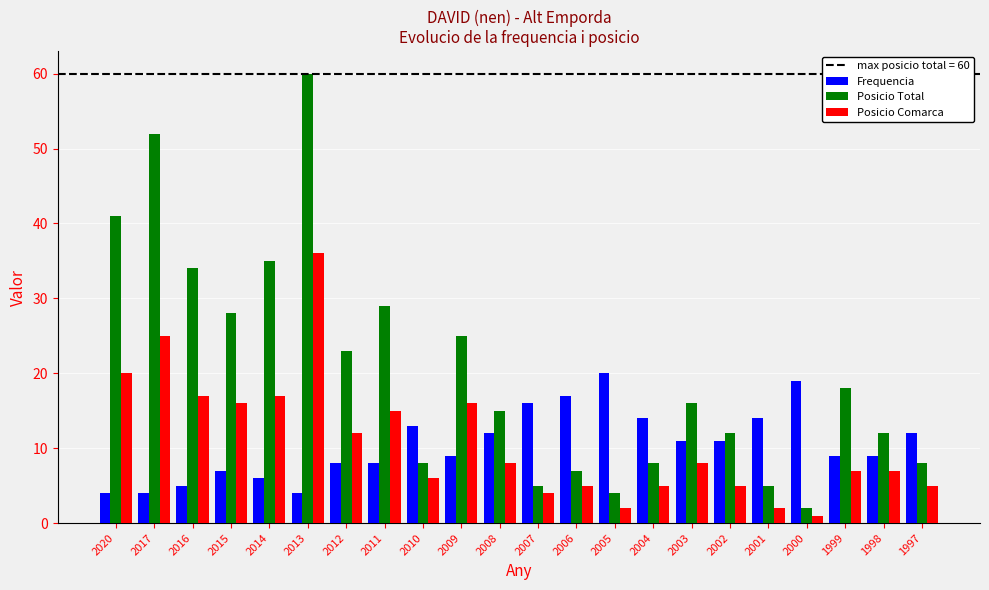

Rank the series by their maximum value, from lowest to highest.

Frequencia, Posicio Comarca, Posicio Total